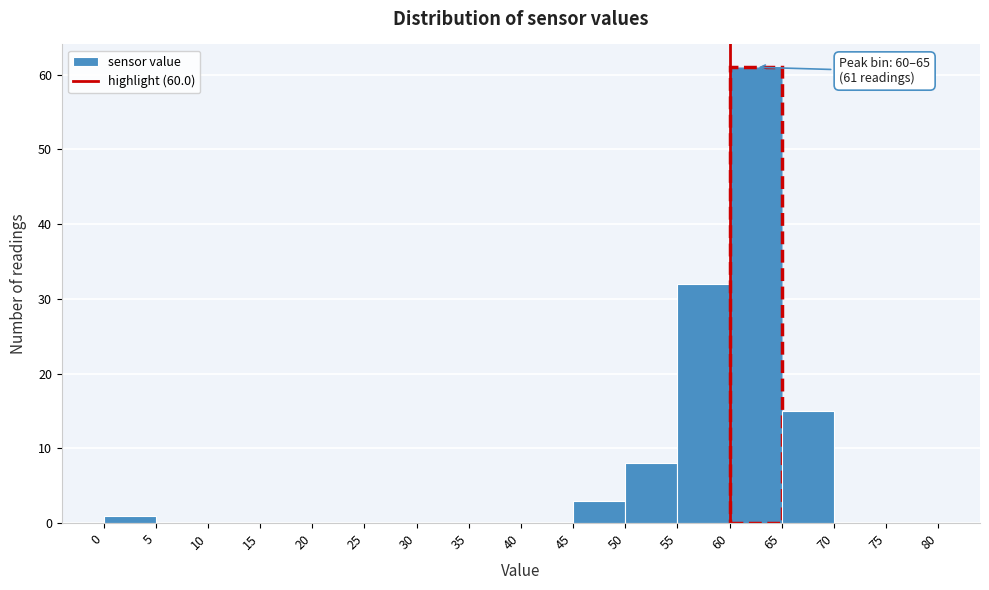

Over which range of the x-axis is the bar tallest?

60 to 65